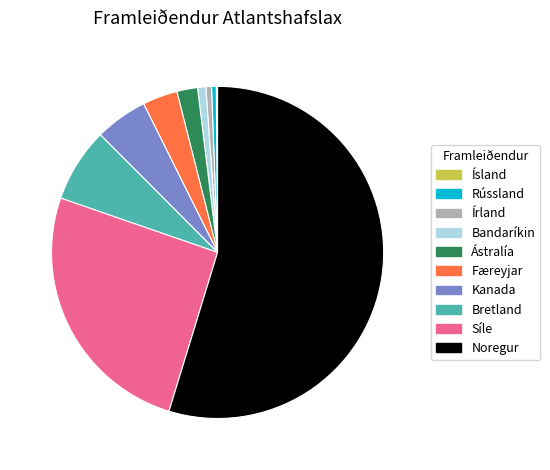

True or false: Noregur accounts for 55% of the total.

True